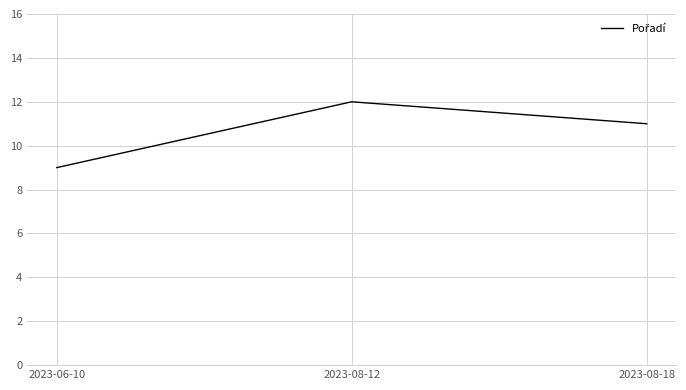

Reading left to right, extract all data points from this chart.

9	12	11